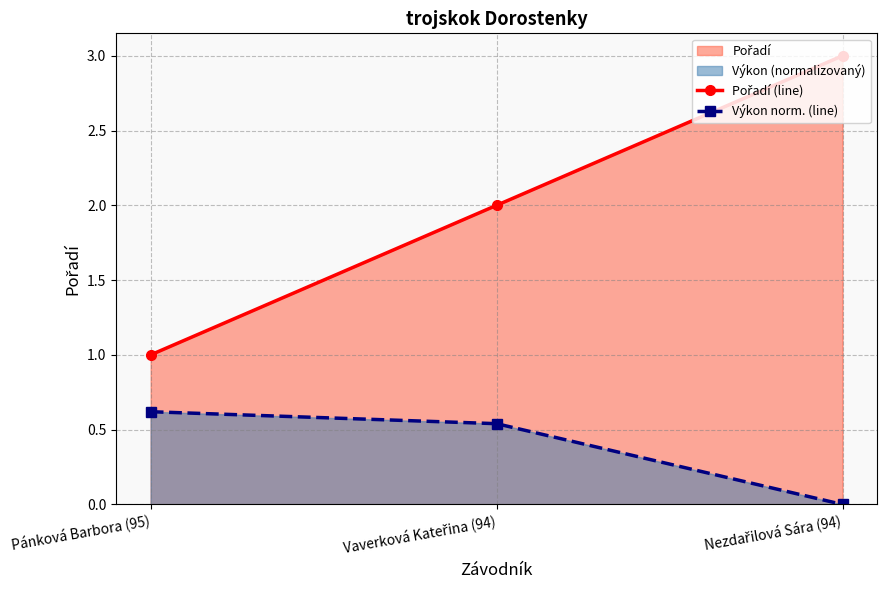

What is the difference between the second highest and minimum values in the Výkon norm. (line) series?

0.5